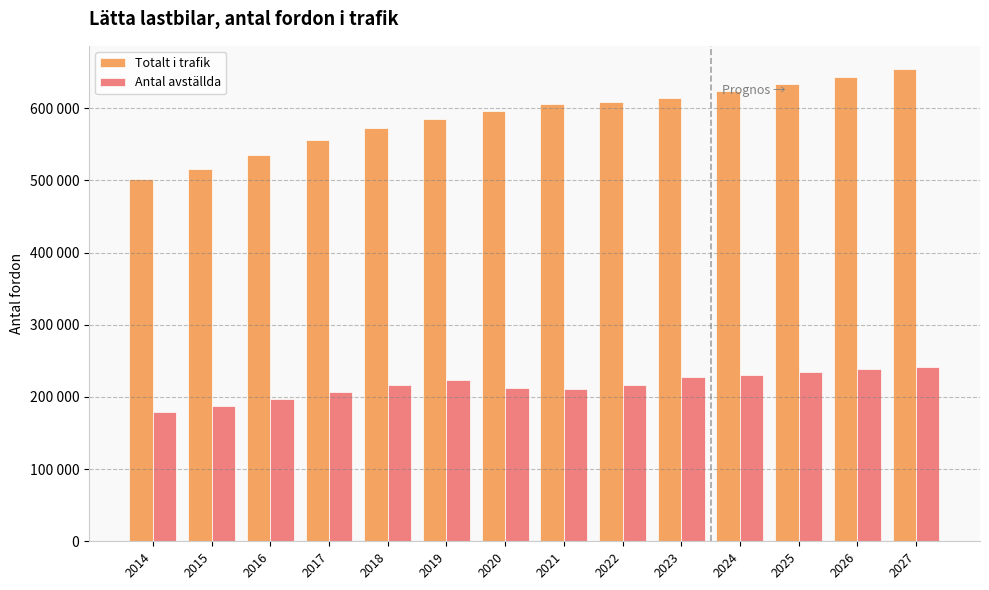

Which has a higher value, 2021 or 2016?

2021